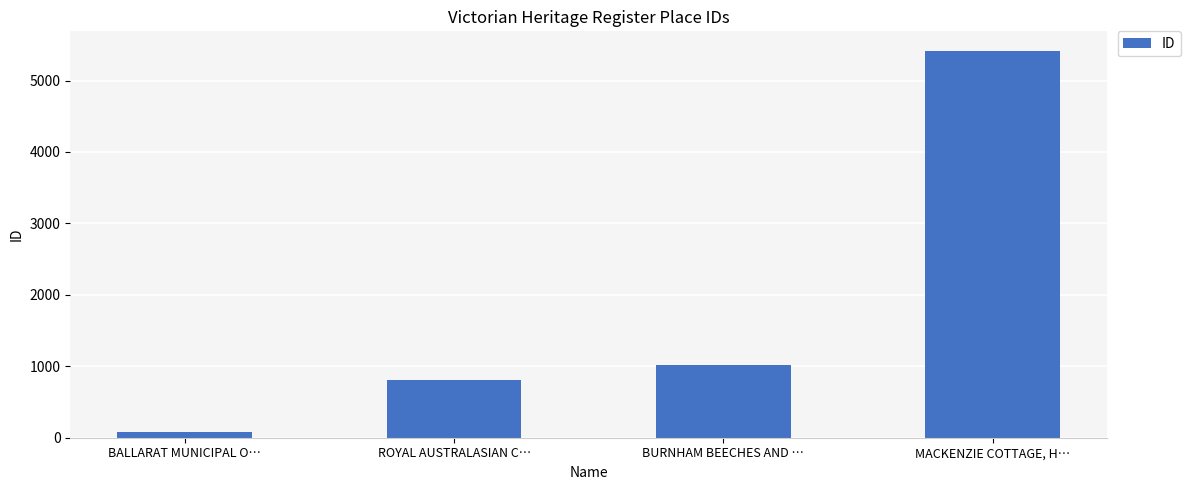

List the labels in order of value, largest first.

MACKENZIE COTTAGE, H…, BURNHAM BEECHES AND …, ROYAL AUSTRALASIAN C…, BALLARAT MUNICIPAL O…